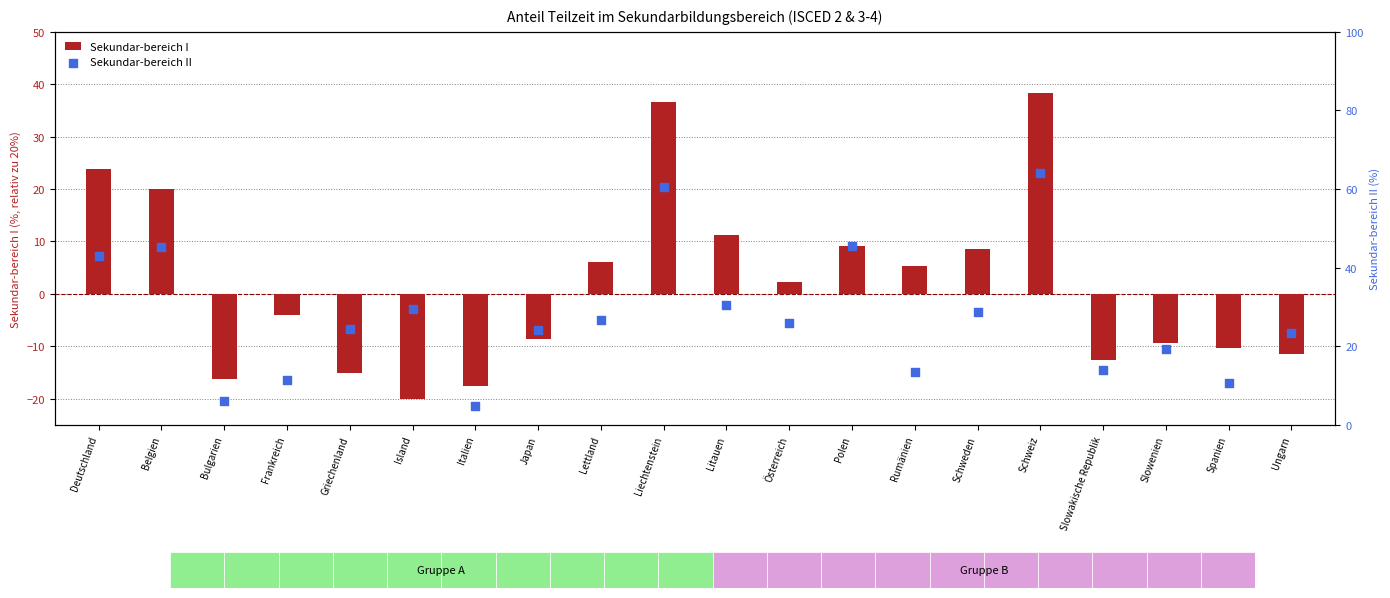

Which series has the largest total across all categories?

Sekundar-bereich II